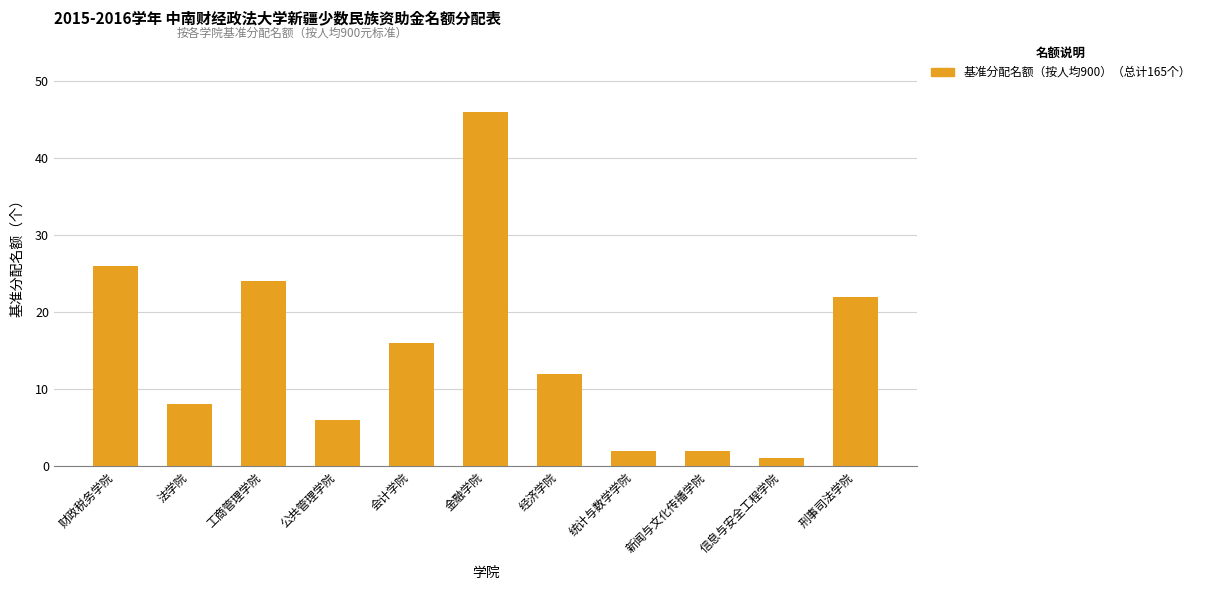

Is it true that the value at 金融学院 is 65?

False